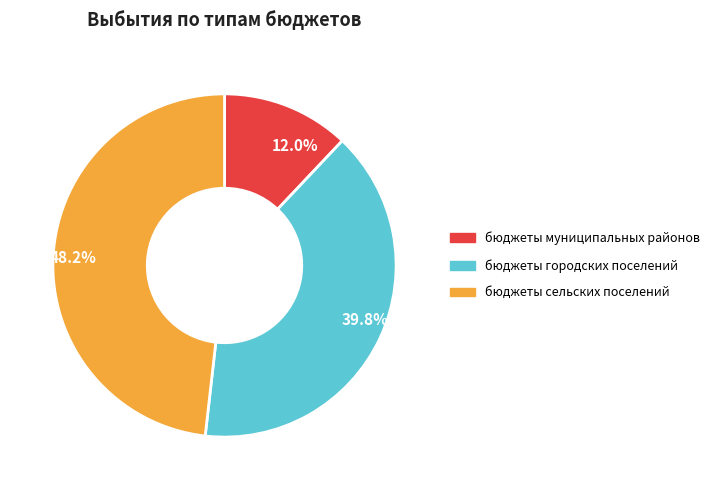

Between бюджеты муниципальных районов and бюджеты сельских поселений, which is larger?

бюджеты сельских поселений